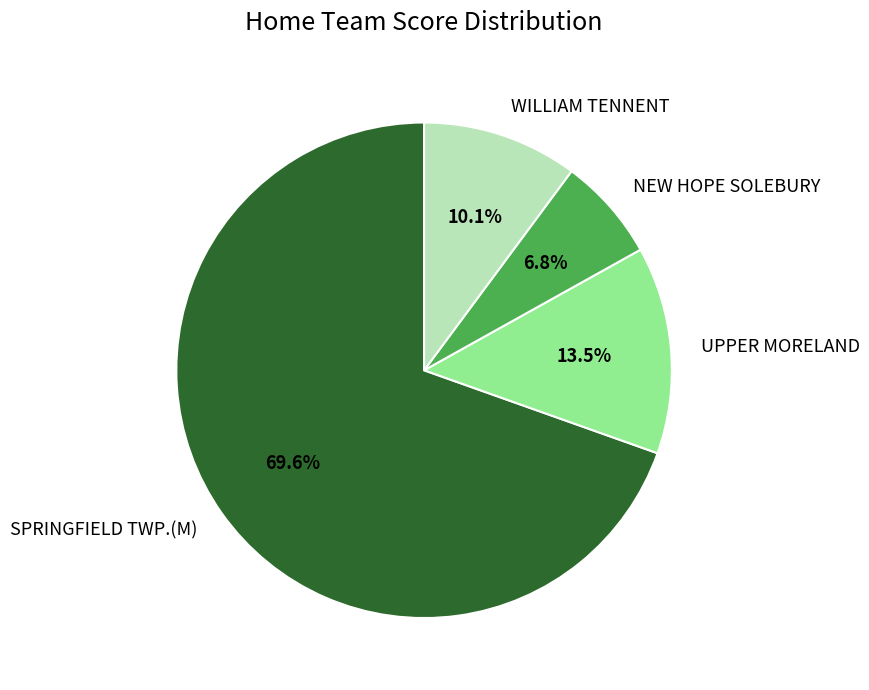

Rank the categories by value from highest to lowest.

SPRINGFIELD TWP.(M), UPPER MORELAND, WILLIAM TENNENT, NEW HOPE SOLEBURY